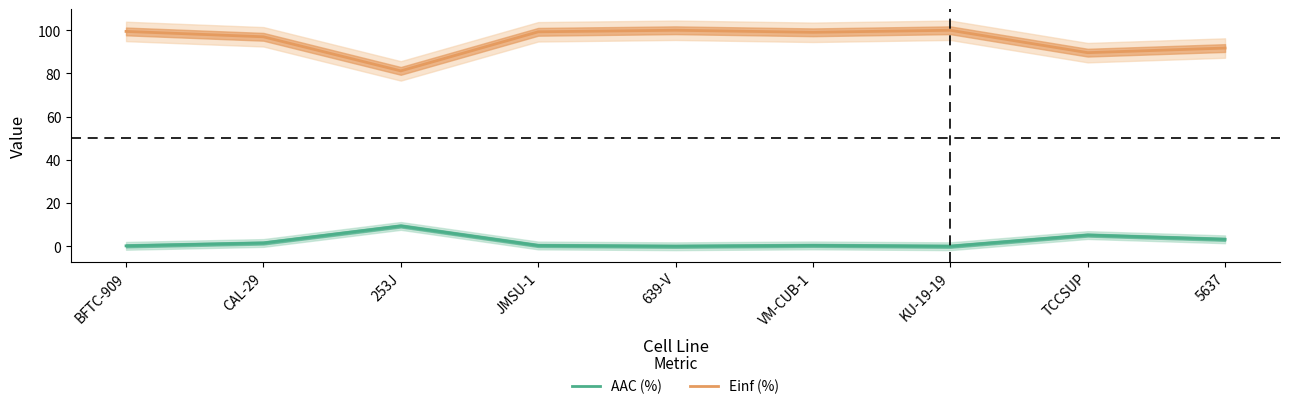

What is the label of the 4th point from the left?

JMSU-1